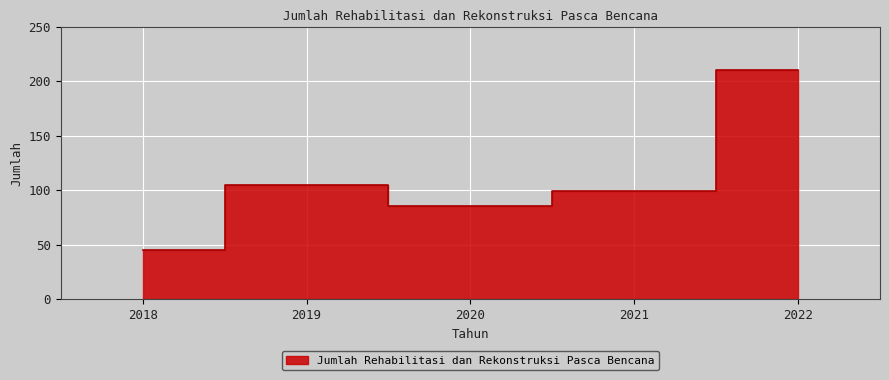

At which category does the data reach its first local peak?

2019